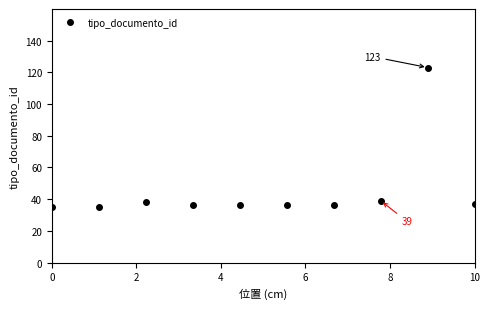

What is the maximum value shown in the chart?

123